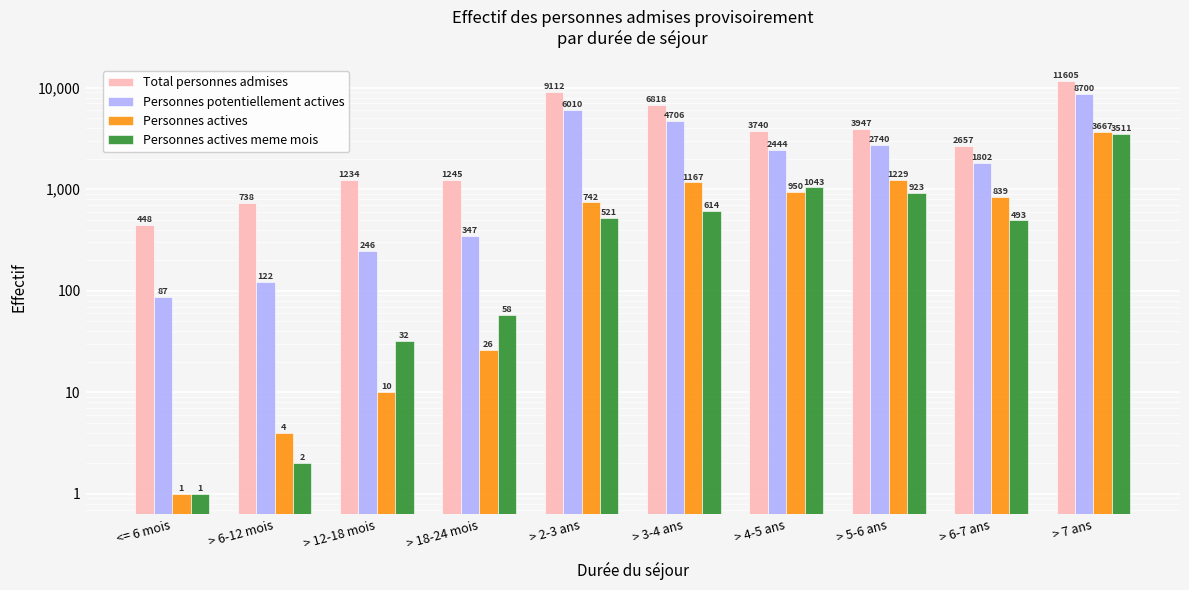

Reading left to right, extract all data points from this chart.

Total personnes admises: 448	738	1234	1245	9112	6818	3740	3947	2657	11605
Personnes potentiellement actives: 87	122	246	347	6010	4706	2444	2740	1802	8700
Personnes actives: 1	4	10	26	742	1167	950	1229	839	3667
Personnes actives meme mois: 1	2	32	58	521	614	1043	923	493	3511